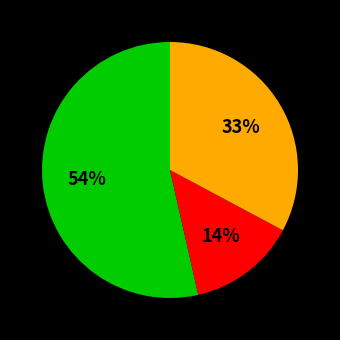

To the nearest percent, what is the difference between the largest and smallest slice percentages?

40%